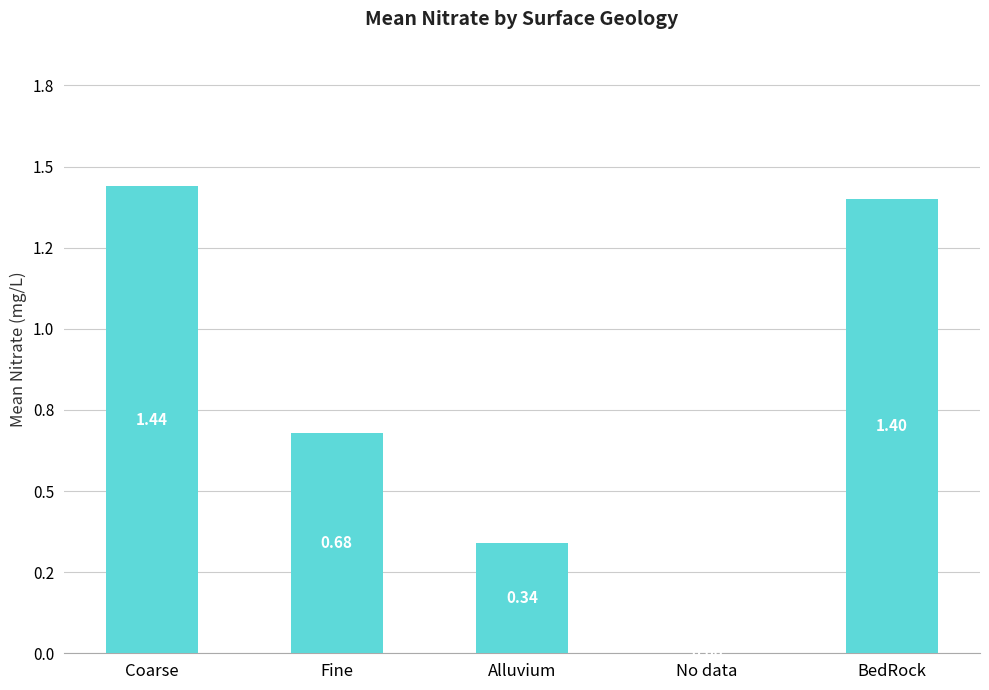

How many positive values are there?

4